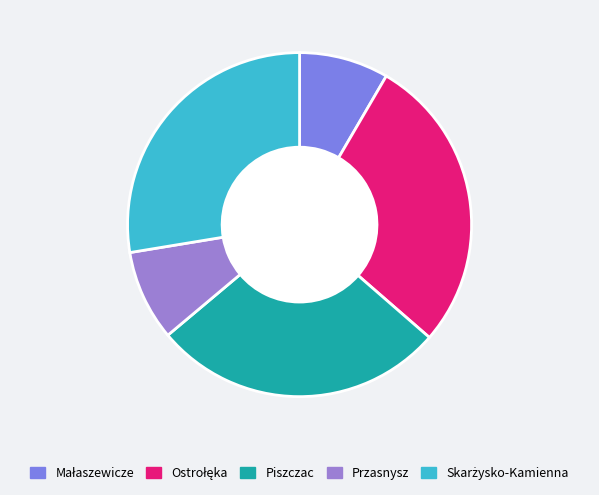

How many slices are in this pie chart?

5